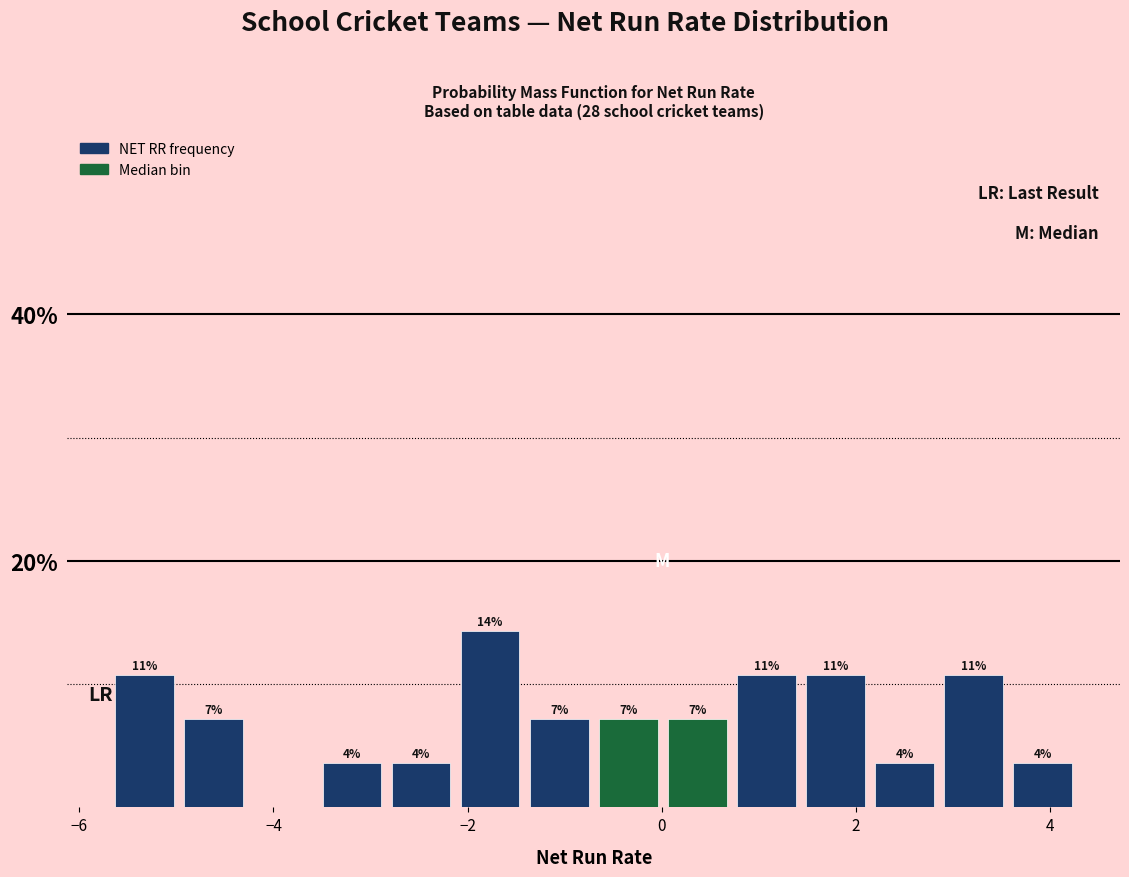

Around what value on the x-axis is the tallest bar? Give the approximate position of its centre, as read against the axis.

-1.8